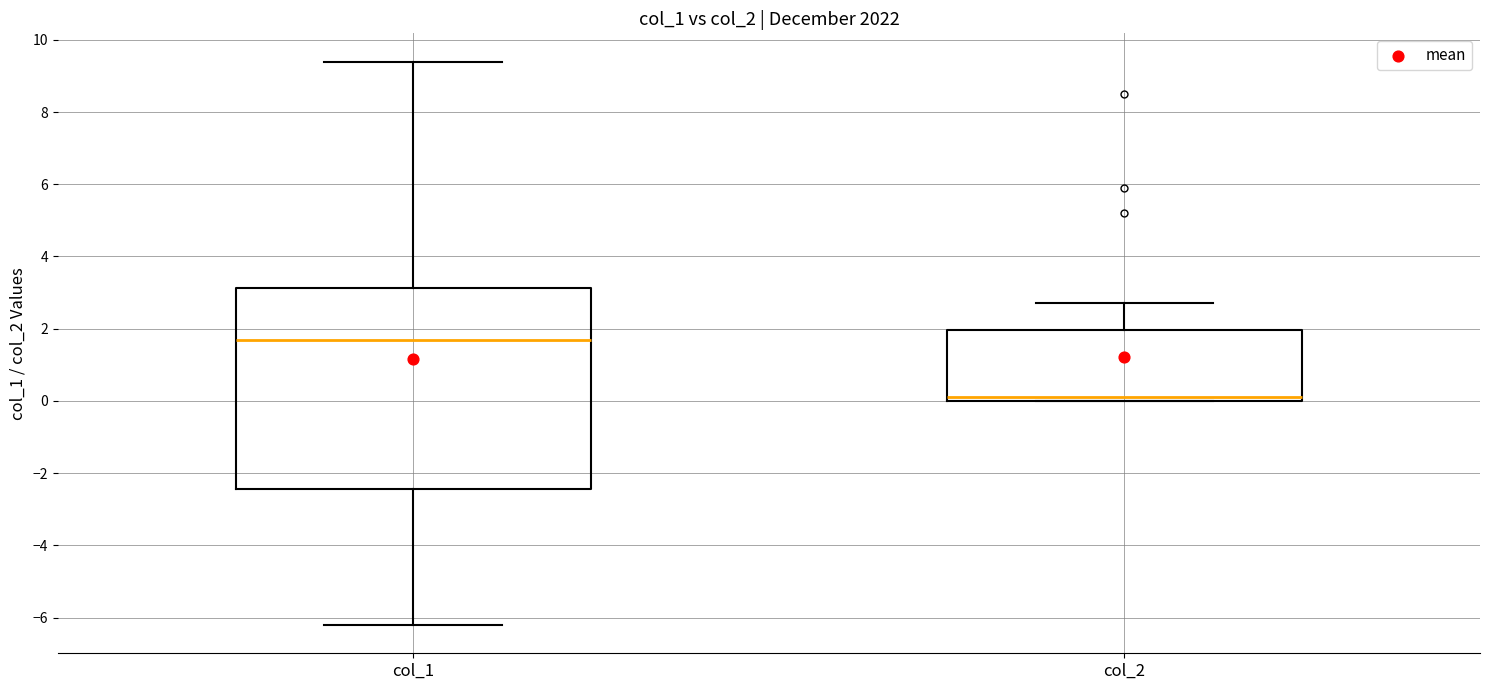

Reading left to right, transcribe this box plot: for each box, give where its median line is, the range the box spans, and where its two whiskers end, as read against the y-axis. The values are not printed on the chart, so give them approximately, as read against the axis.

col_1: median 1.6, box -2.4 to 3.2, whiskers -6.2 to 9.4
col_2: median 0.2, box 0.0 to 2.0, whiskers 0.0 to 2.8